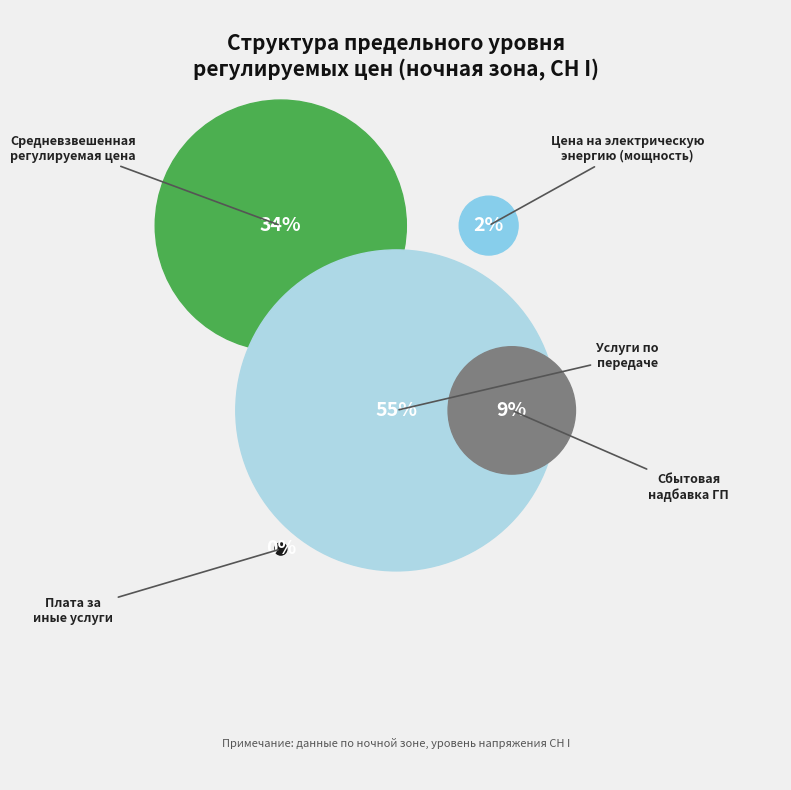

How many segments does this pie chart have?

5